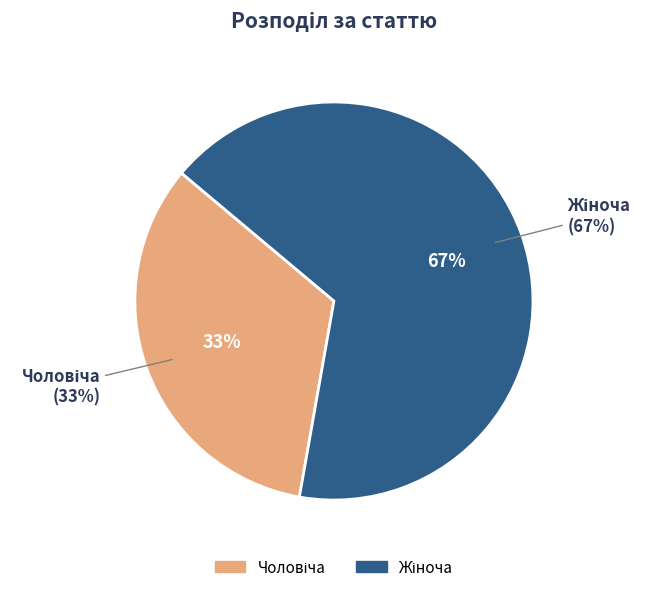

What is the smallest slice in the pie chart?

Чоловіча